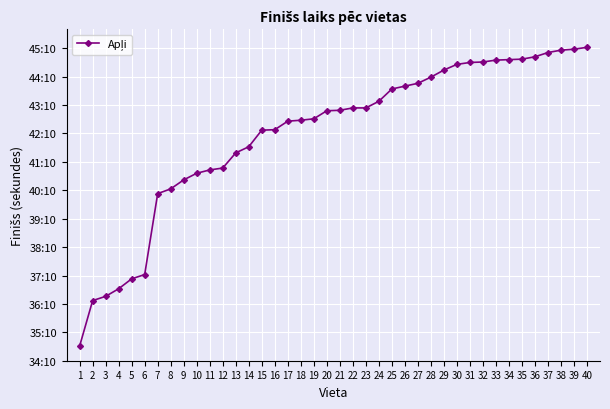

Does the chart have visible grid lines?

Yes